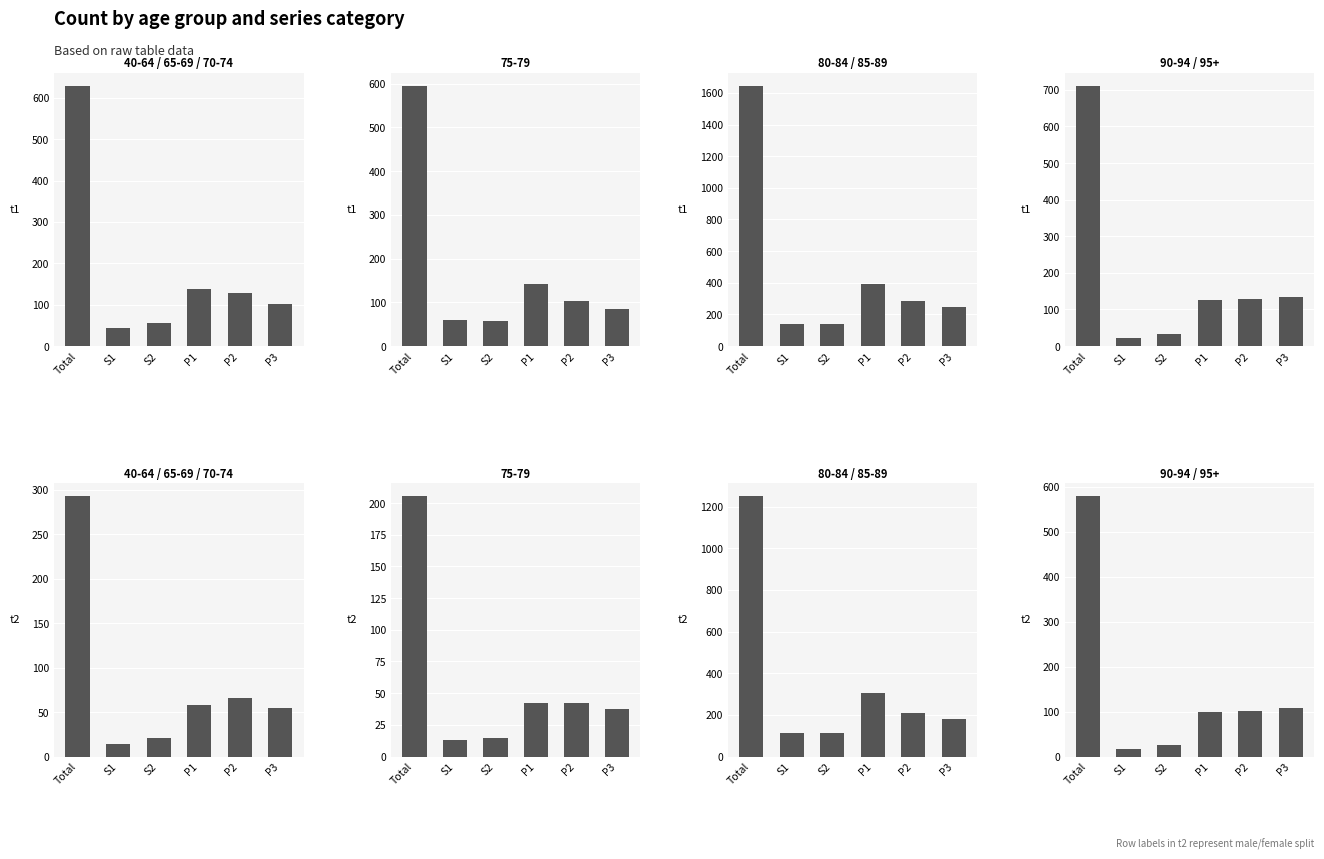

What is the change in value from S1 to P1?

+82.2